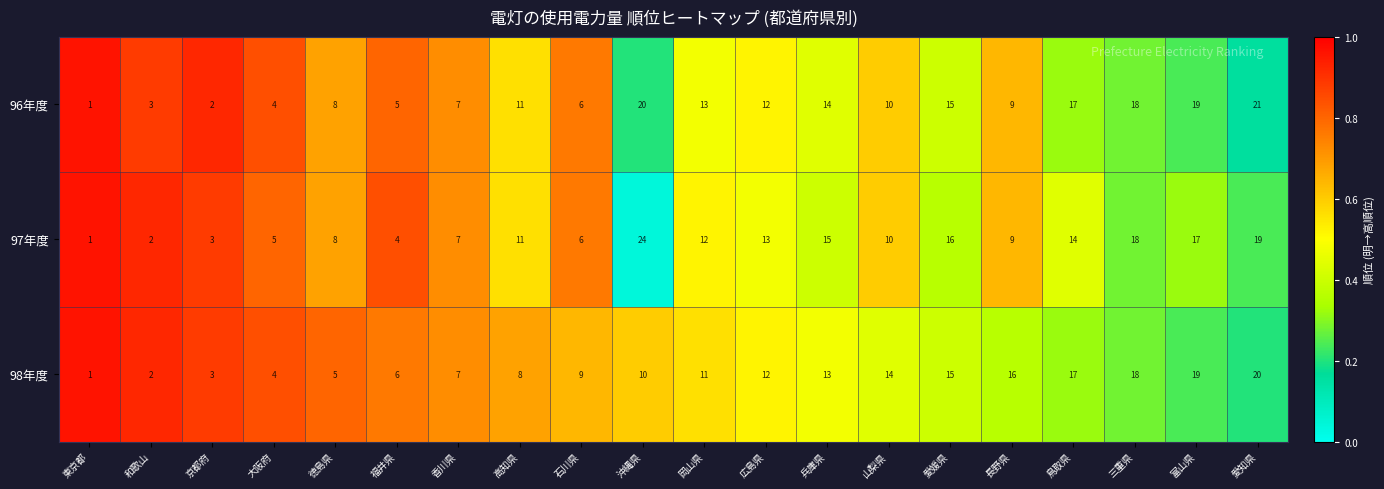

The value of 96年度 at 山梨県 is 4. True or false?

False